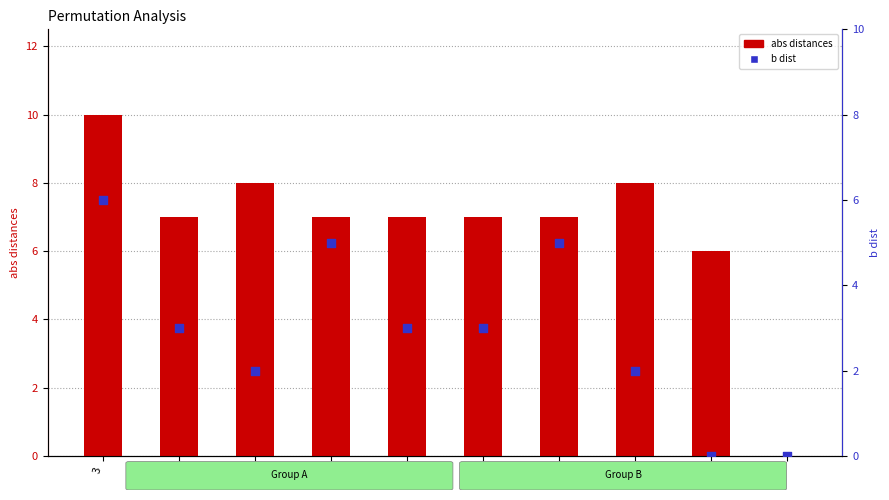

What is the total value across all series at 1?

6